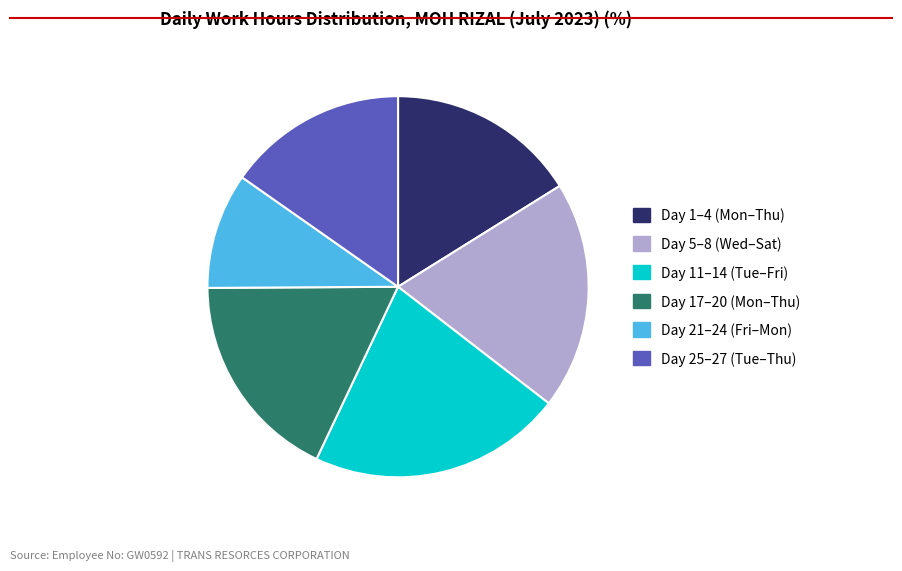

Is there any slice that represents more than half of the pie?

No